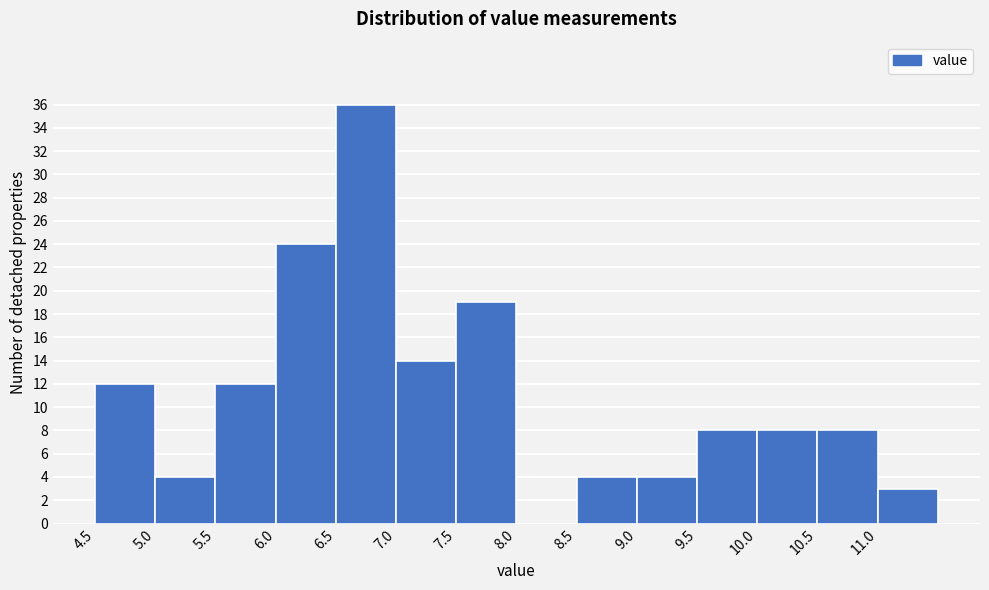

Over which range of the x-axis is the bar tallest?

6.5 to 7.0